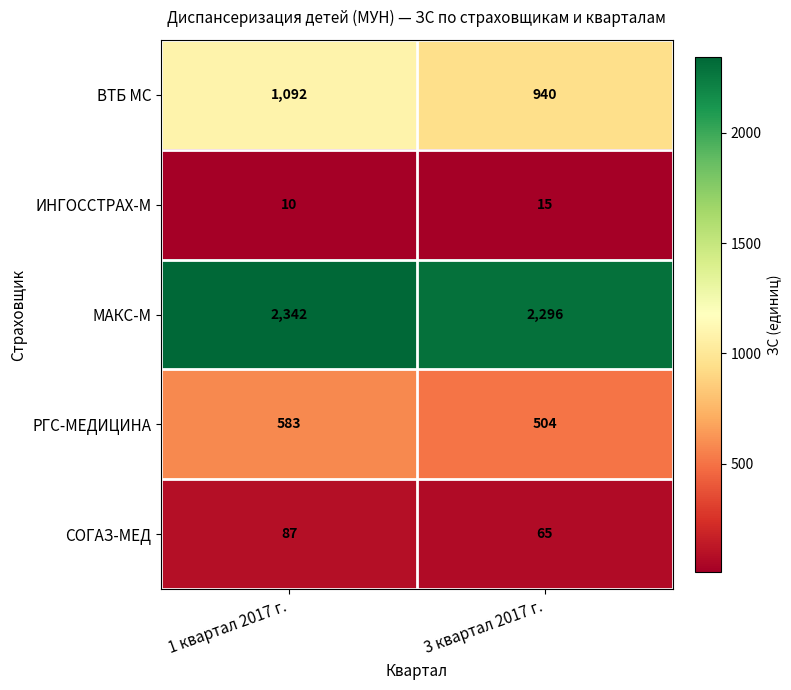

Is it true that МАКС-М equals 997 at 1 квартал 2017 г.?

False